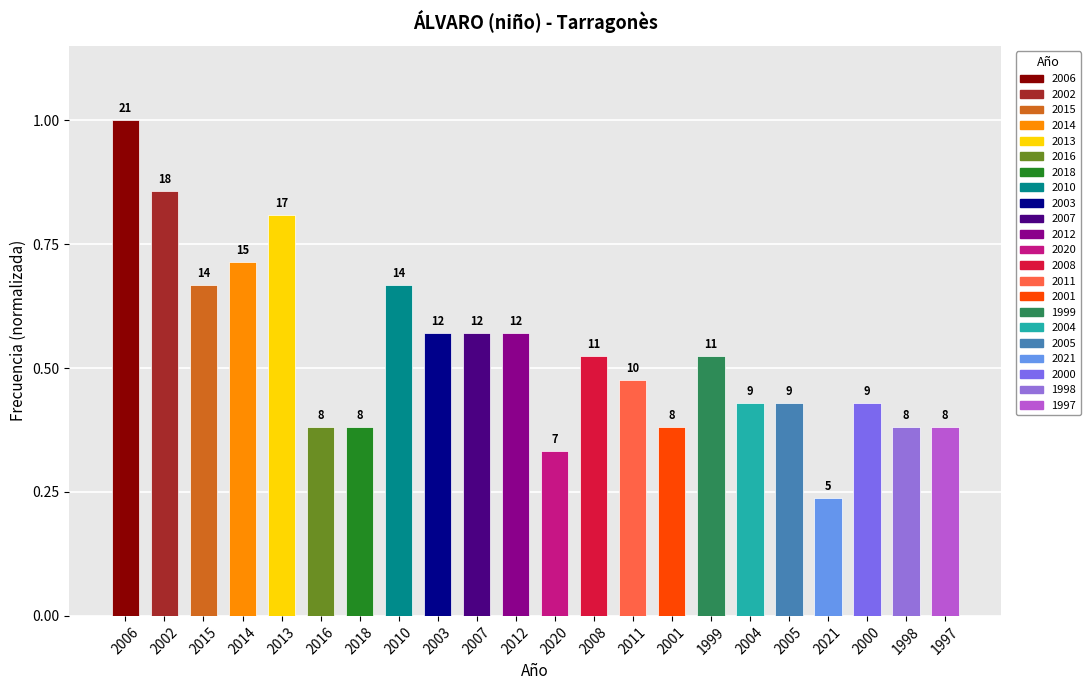

True or false: the data shows 0.5 at 2016.

False